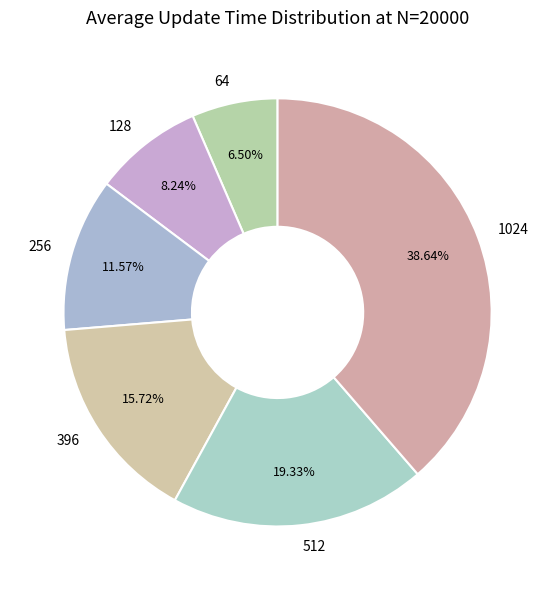

What is the largest slice in the pie chart?

1024